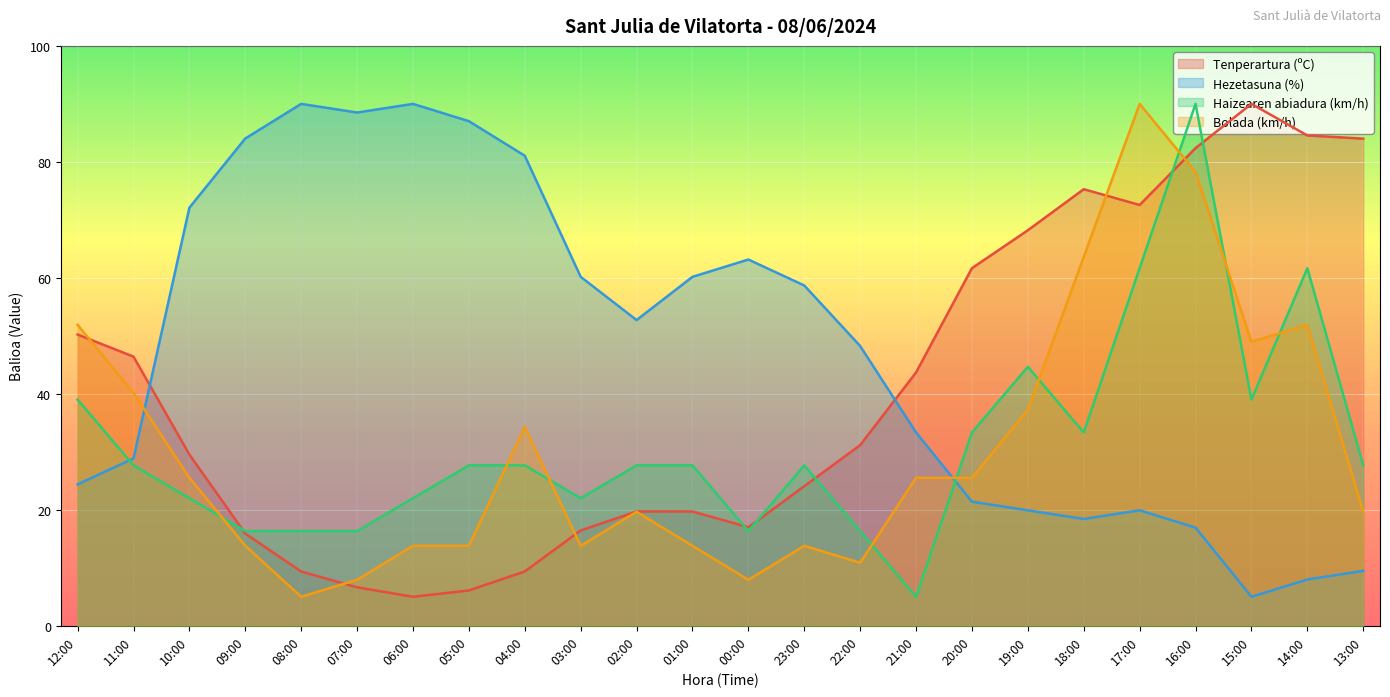

Where is Haizearen abiadura (km/h) nearest to the value 47?

19:00